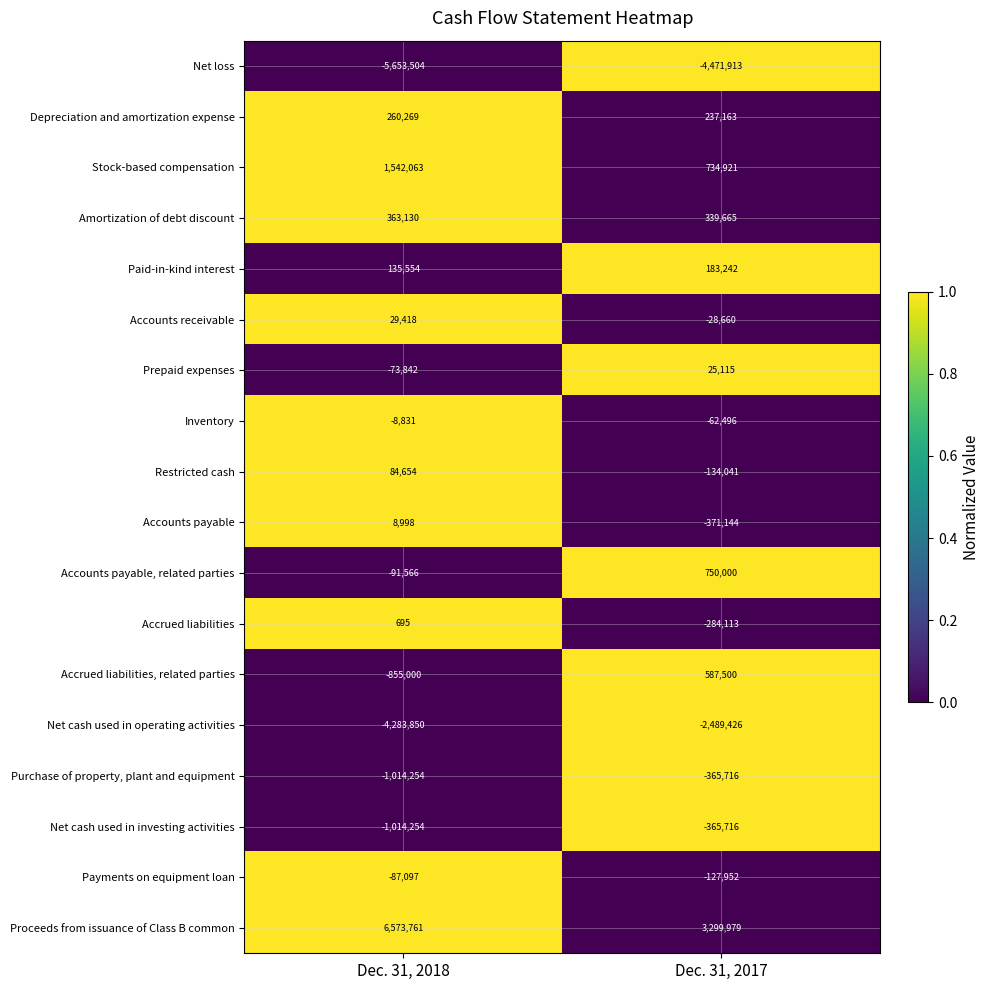

Which label corresponds to the smallest value in the chart?

Dec. 31, 2018